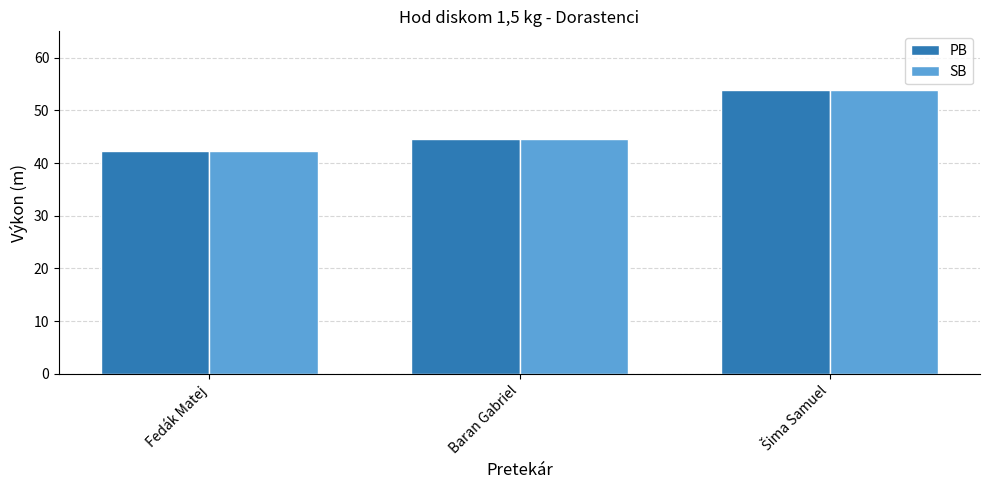

At how many categories does at least one series exceed 53?

1